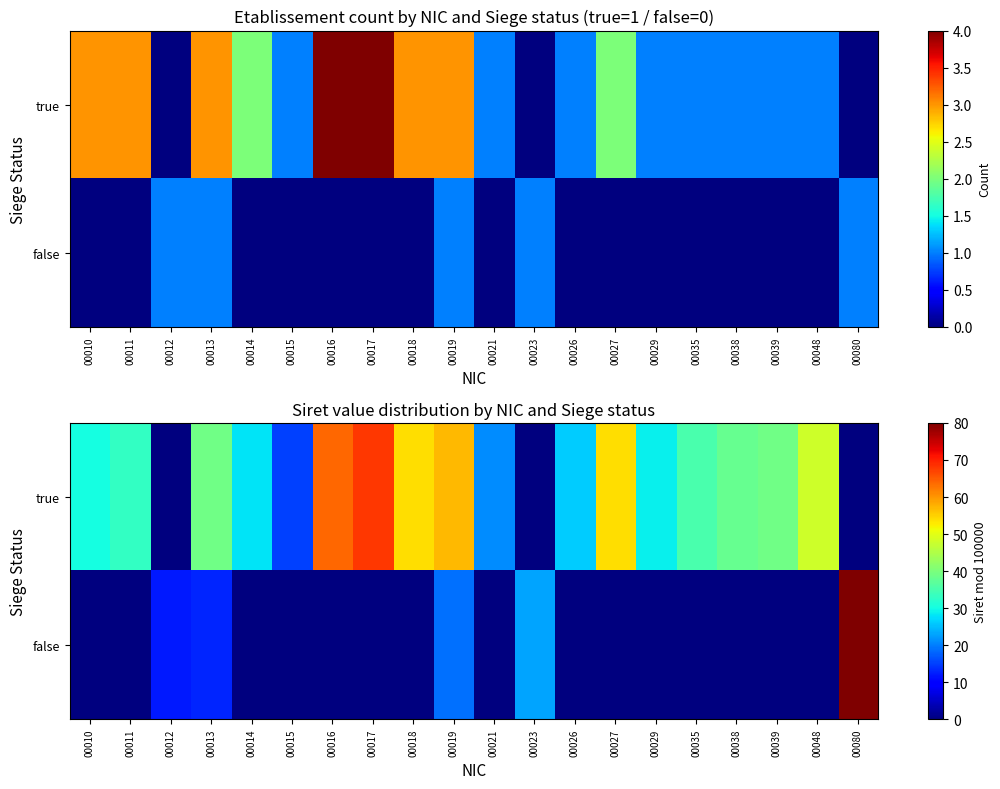

At how many categories does at least one series exceed 43?

7